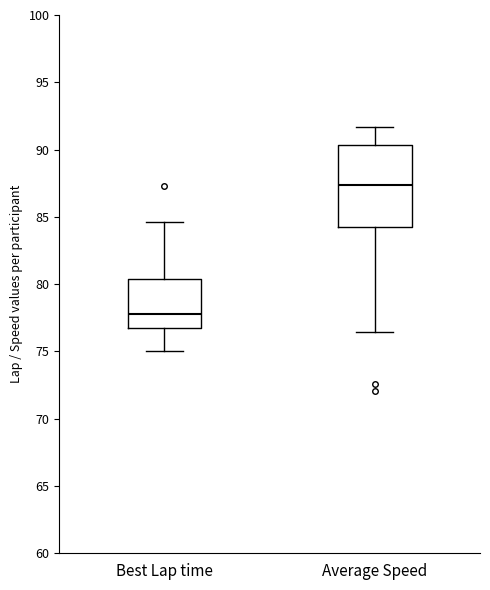

Where is the lower edge of the box for Best Lap time on the y-axis? The values are not printed on the chart, so give them approximately, as read against the axis.

76.5